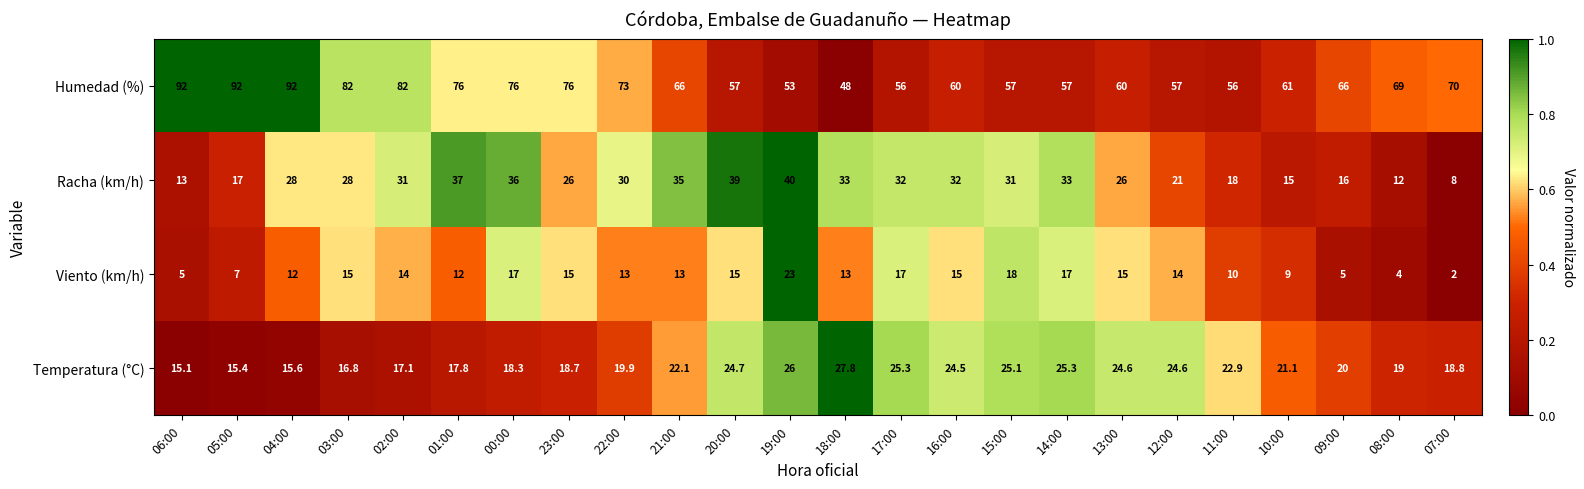

What is the maximum value shown in the chart?

92.0